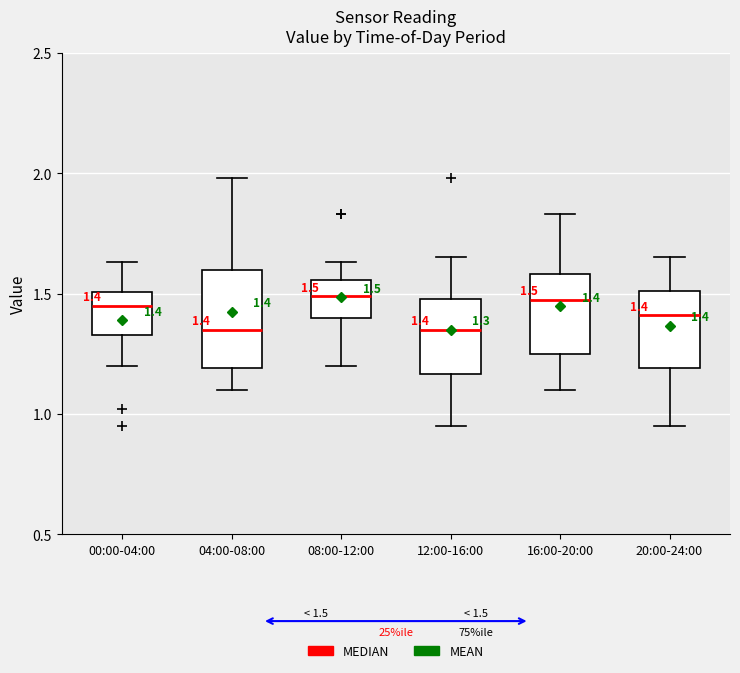

Which box is the tallest, from its lower edge to its upper edge?

04:00-08:00